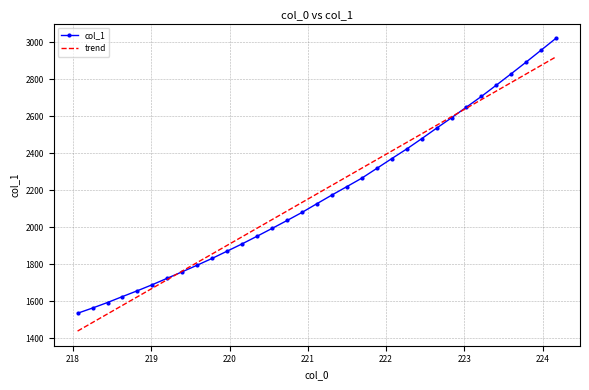

List the series in order of their peak value, lowest first.

trend, col_1